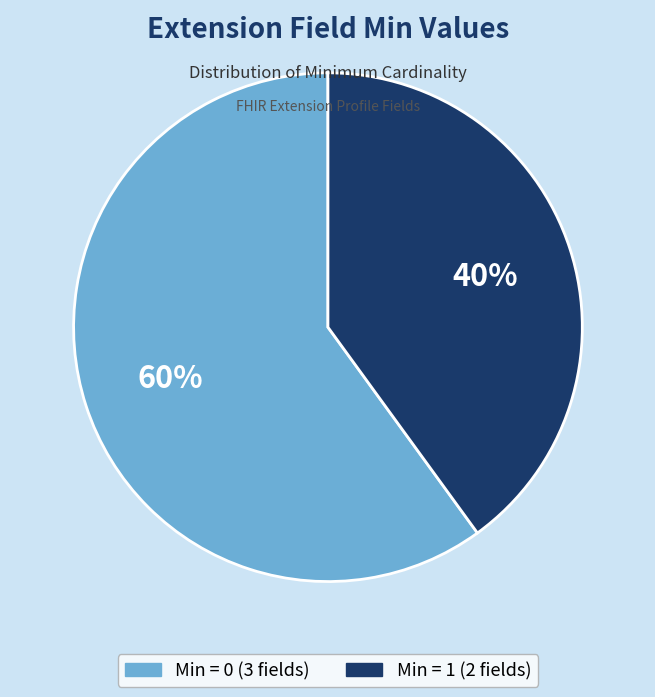

How many slices are in this pie chart?

2